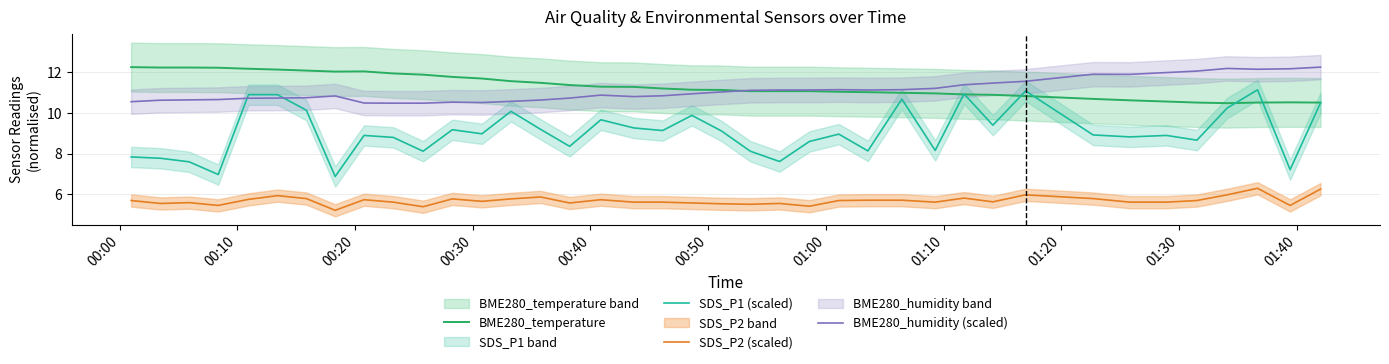

How many values in the BME280_temperature series exceed 11?

26